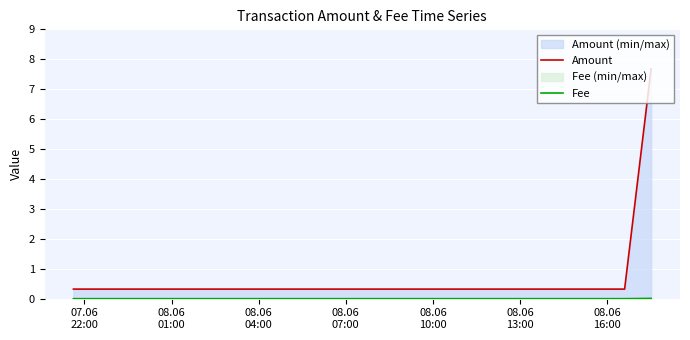

True or false: Amount has more than 0 points higher than both neighbors.

False